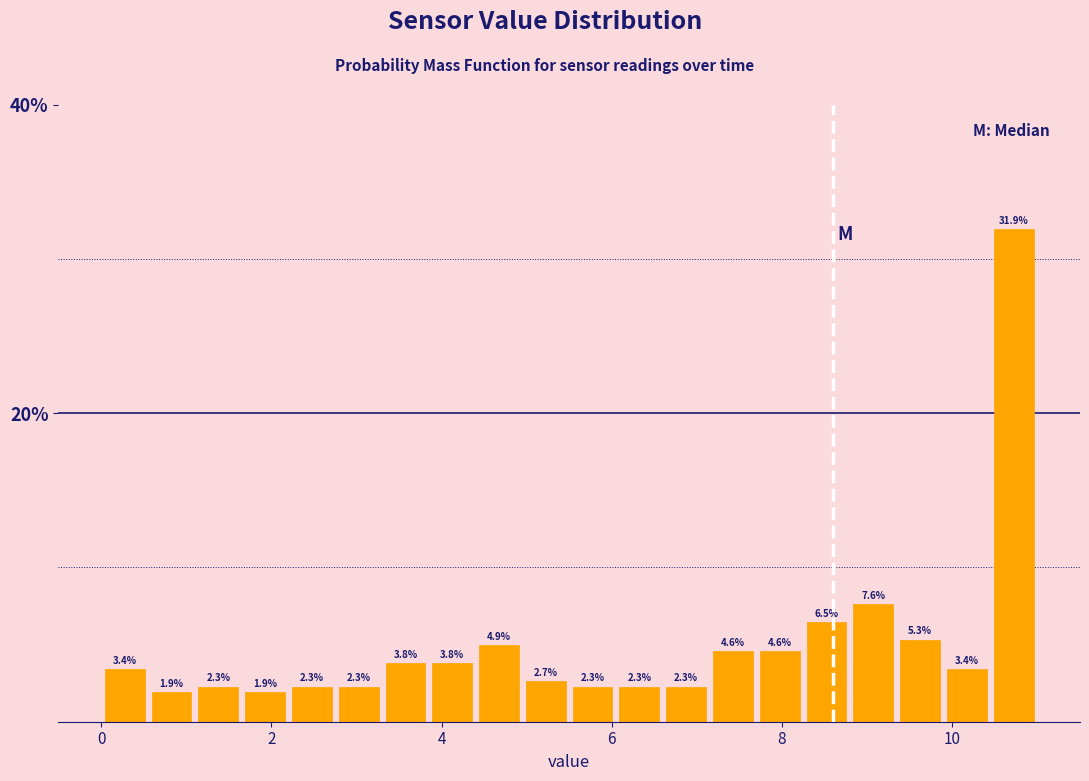

Read against the x-axis, roughly where is the centre of the tallest bar?

10.8